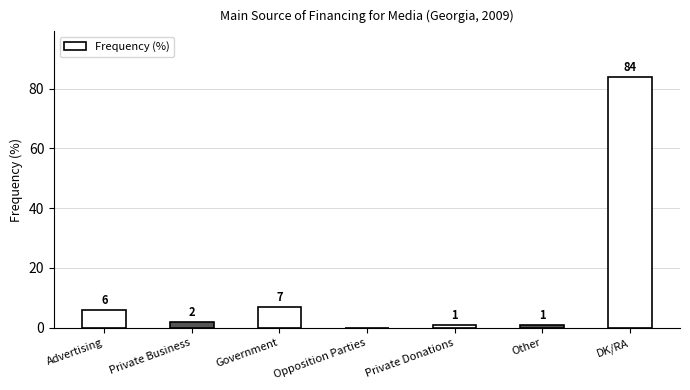

How many distinct data groups are displayed?

1